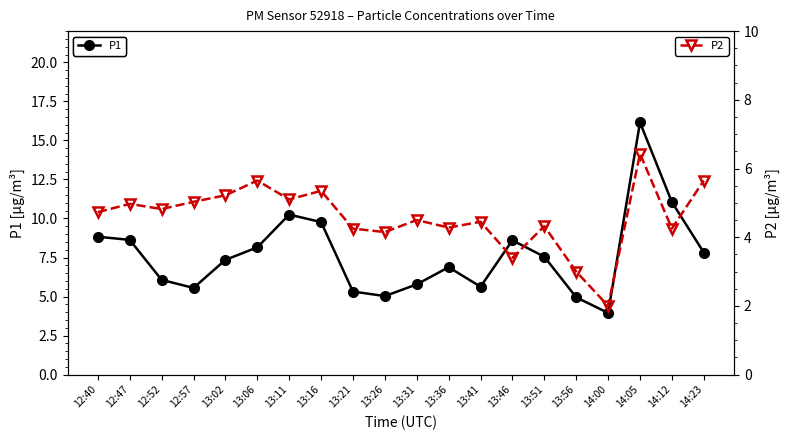

What is the label of the 4th point from the right?

14:00